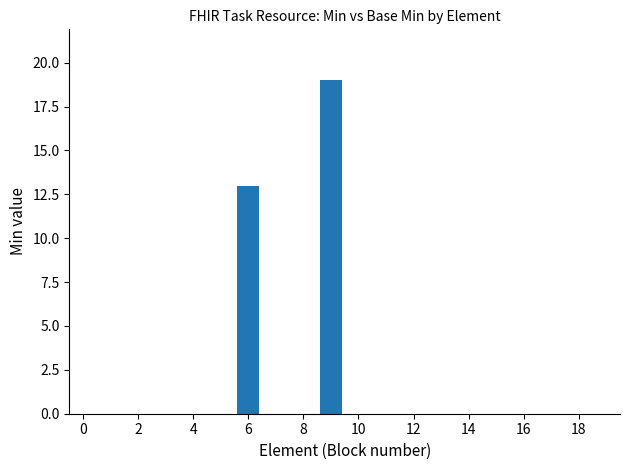

What is the sum of all values?

32